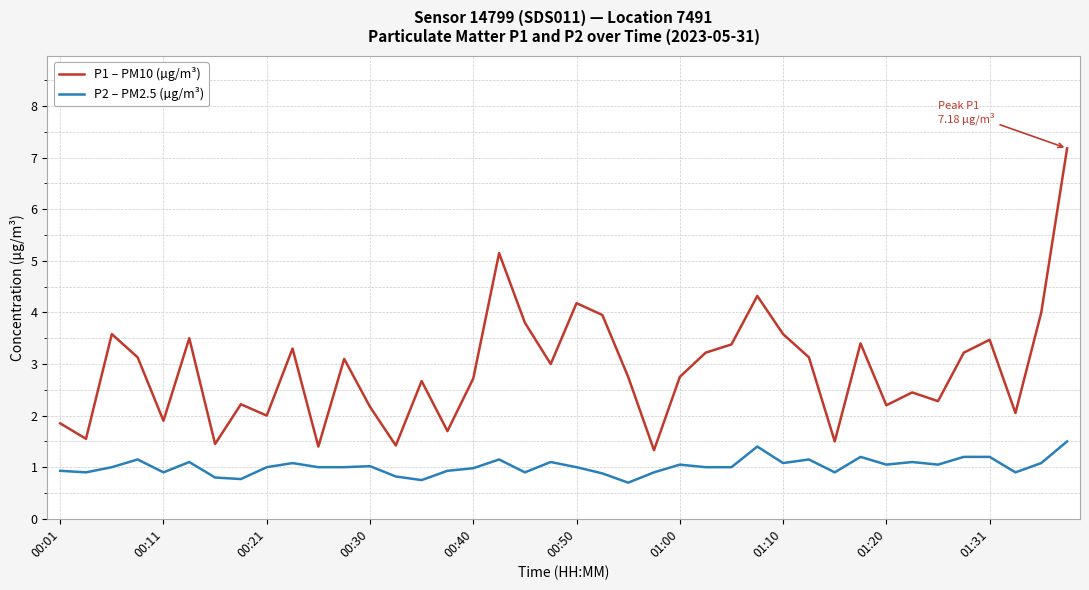

Does the chart display data point markers on the line(s)?

No